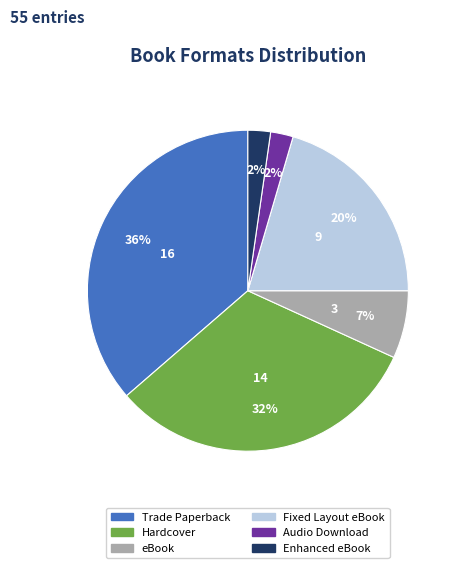

What is the ratio of the value at Audio Download to the value at eBook?

0.3